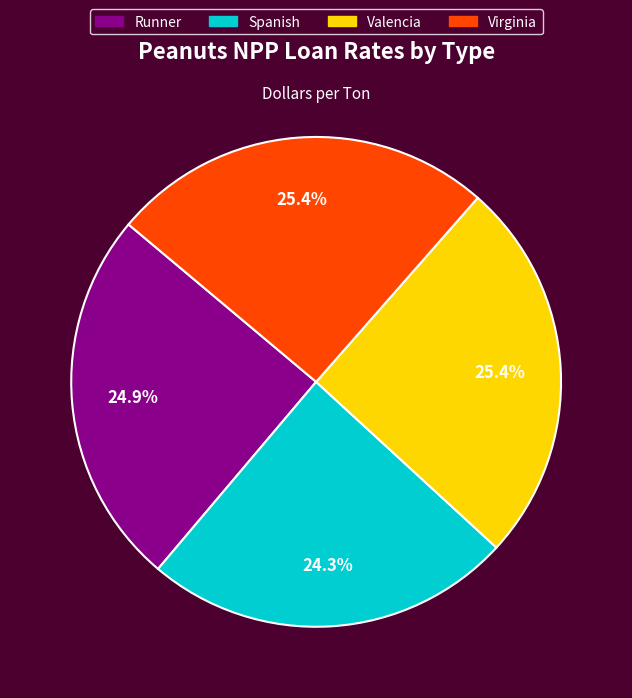

What is the ratio of the value at Runner to the value at Virginia?

1.0